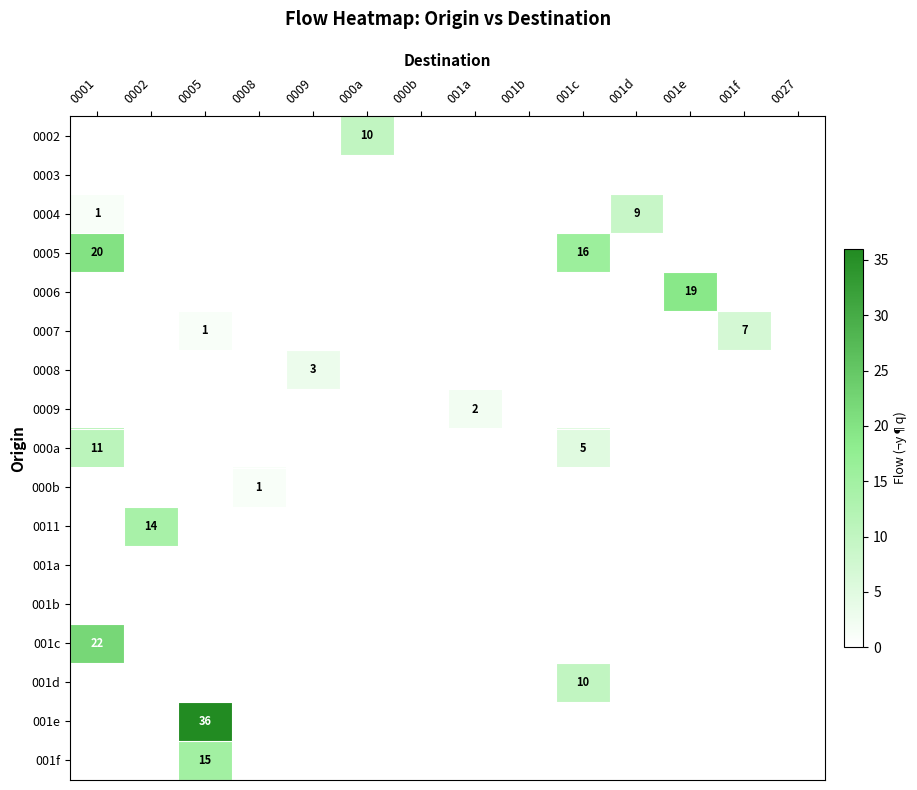

Is it true that 001c equals 22 at 0001?

True